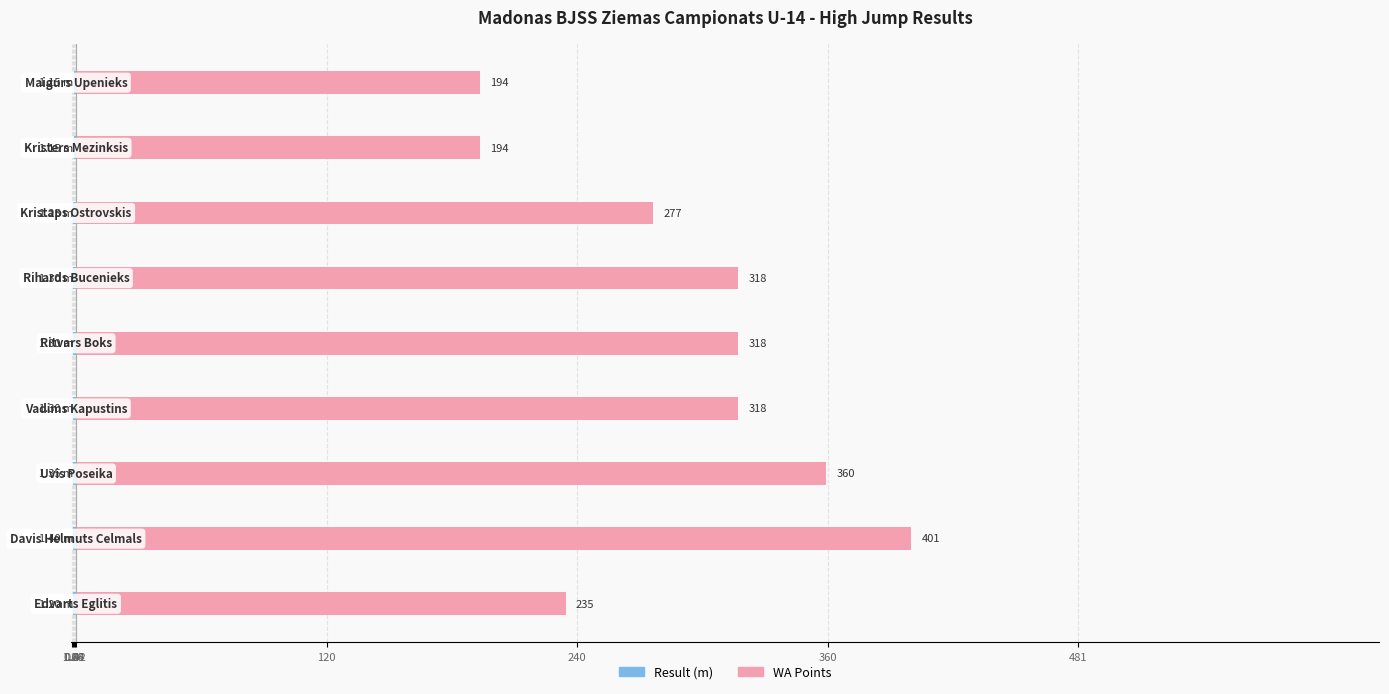

Rank the series by their average value, from lowest to highest.

Result (m), WA Points